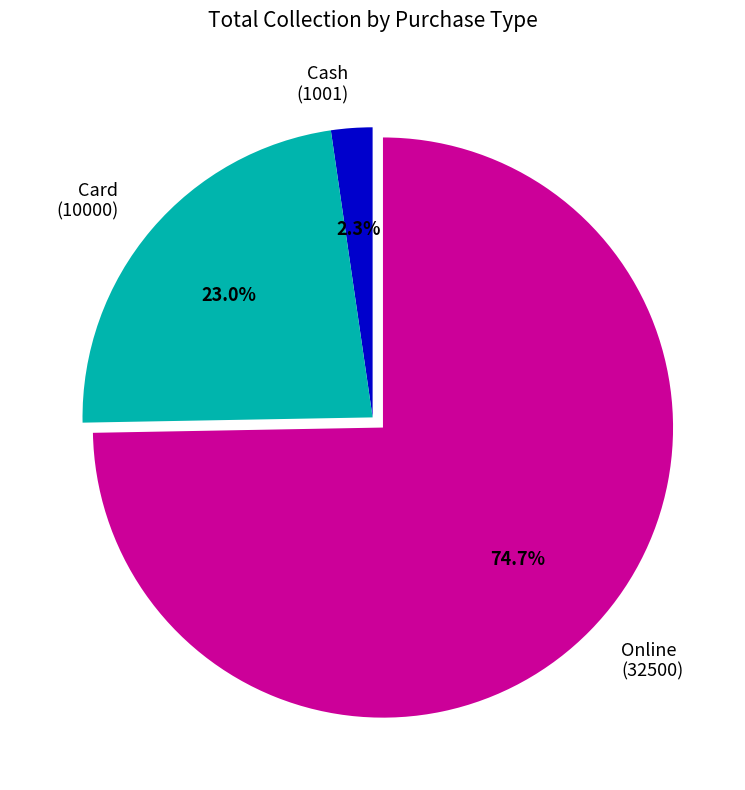

Which slice is the largest?

Online